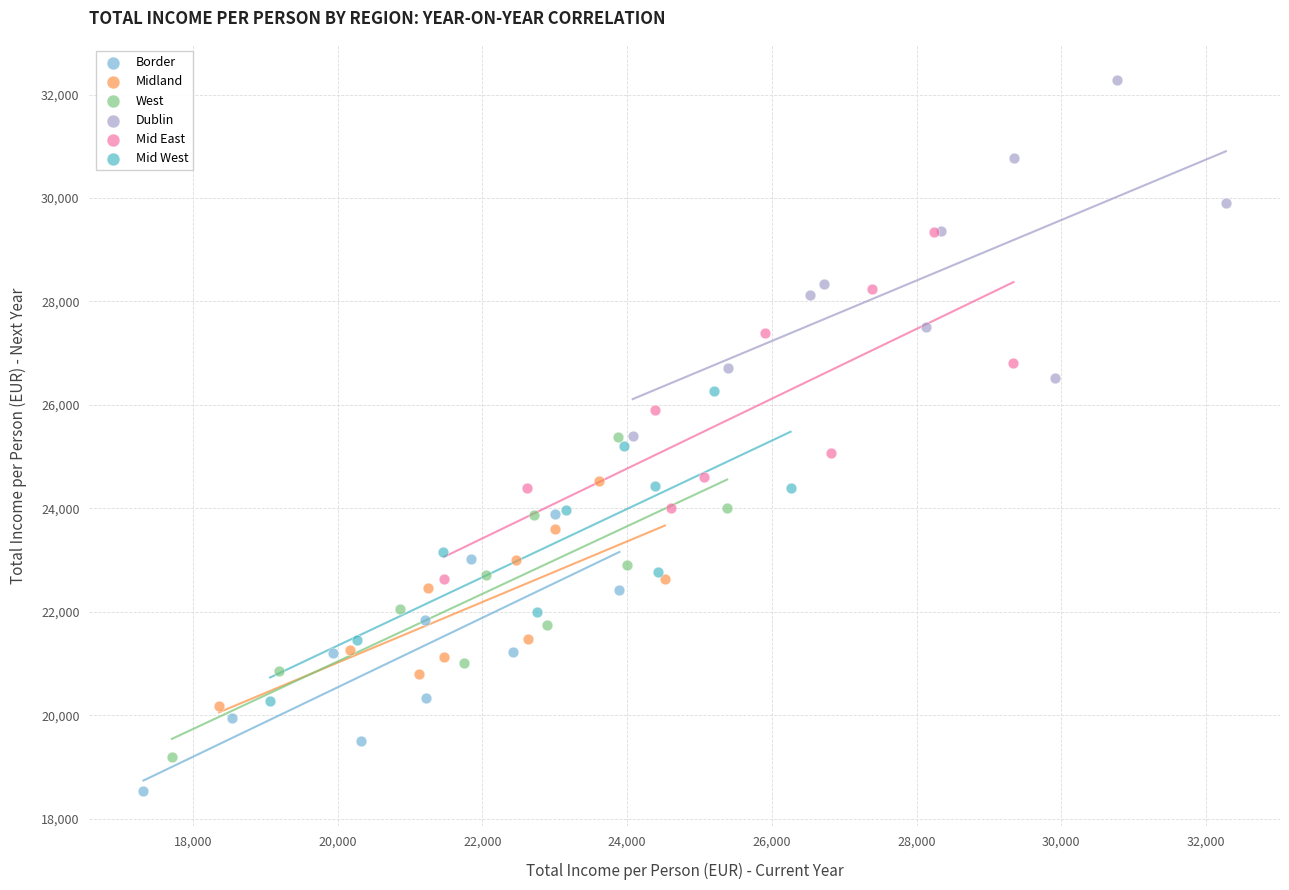

Which series has the largest Y range (max minus min)?

Dublin